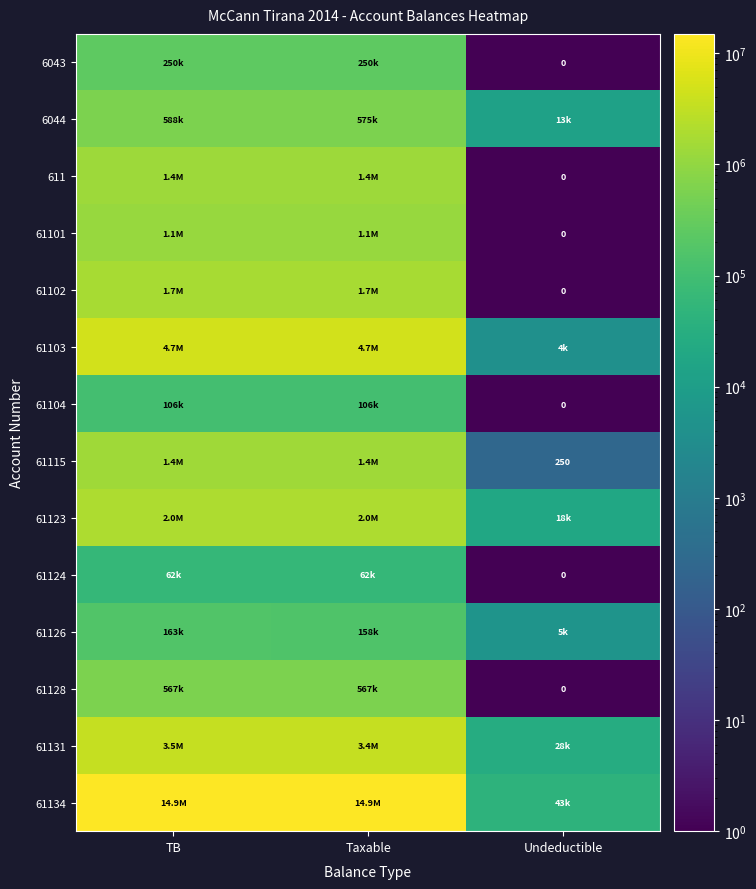

What is the approximate value of 61124 at TB?

61813.2